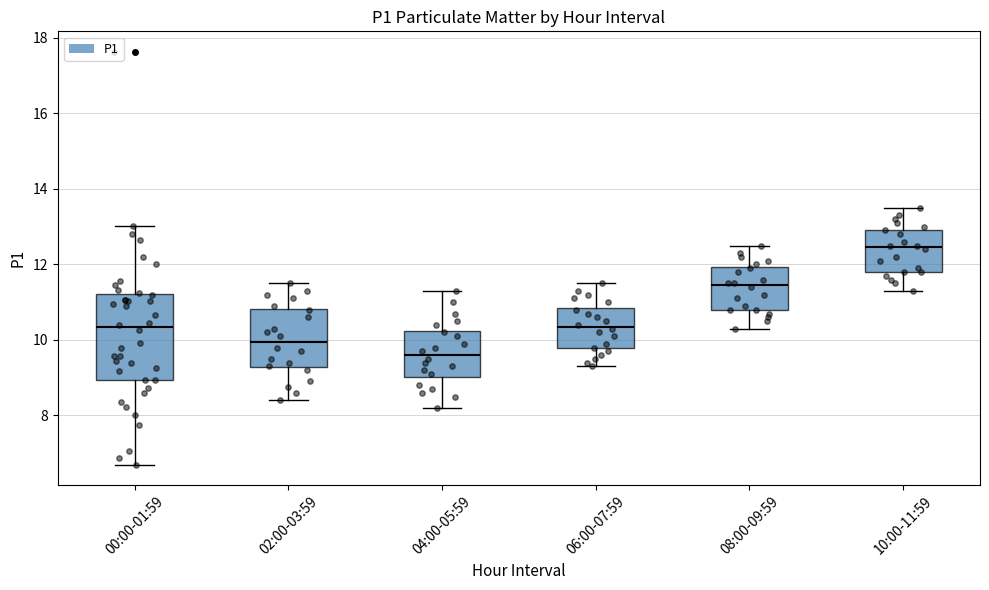

Reading left to right, transcribe this box plot: for each box, give where its median line is, the range the box spans, and where its two whiskers end, as read against the y-axis. The values are not printed on the chart, so give them approximately, as read against the axis.

00:00-01:59: median 10.4, box 9.0 to 11.2, whiskers 6.8 to 13.0
02:00-03:59: median 10.0, box 9.2 to 10.8, whiskers 8.4 to 11.6
04:00-05:59: median 9.6, box 9.0 to 10.2, whiskers 8.2 to 11.4
06:00-07:59: median 10.4, box 9.8 to 10.8, whiskers 9.4 to 11.6
08:00-09:59: median 11.4, box 10.8 to 12.0, whiskers 10.4 to 12.6
10:00-11:59: median 12.4, box 11.8 to 13.0, whiskers 11.4 to 13.6